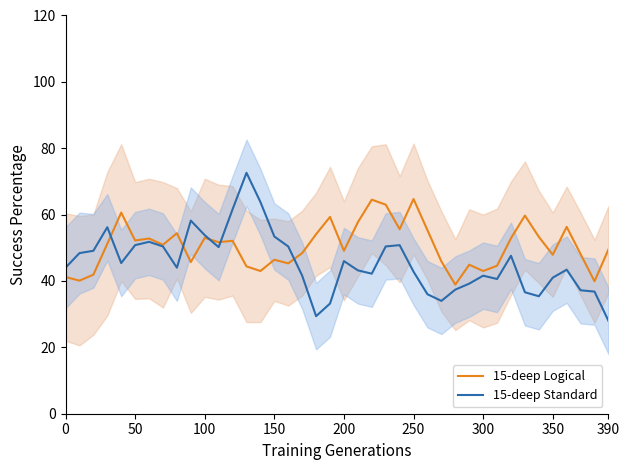

True or false: 15-deep Logical and 15-deep Standard intersect in this chart.

True